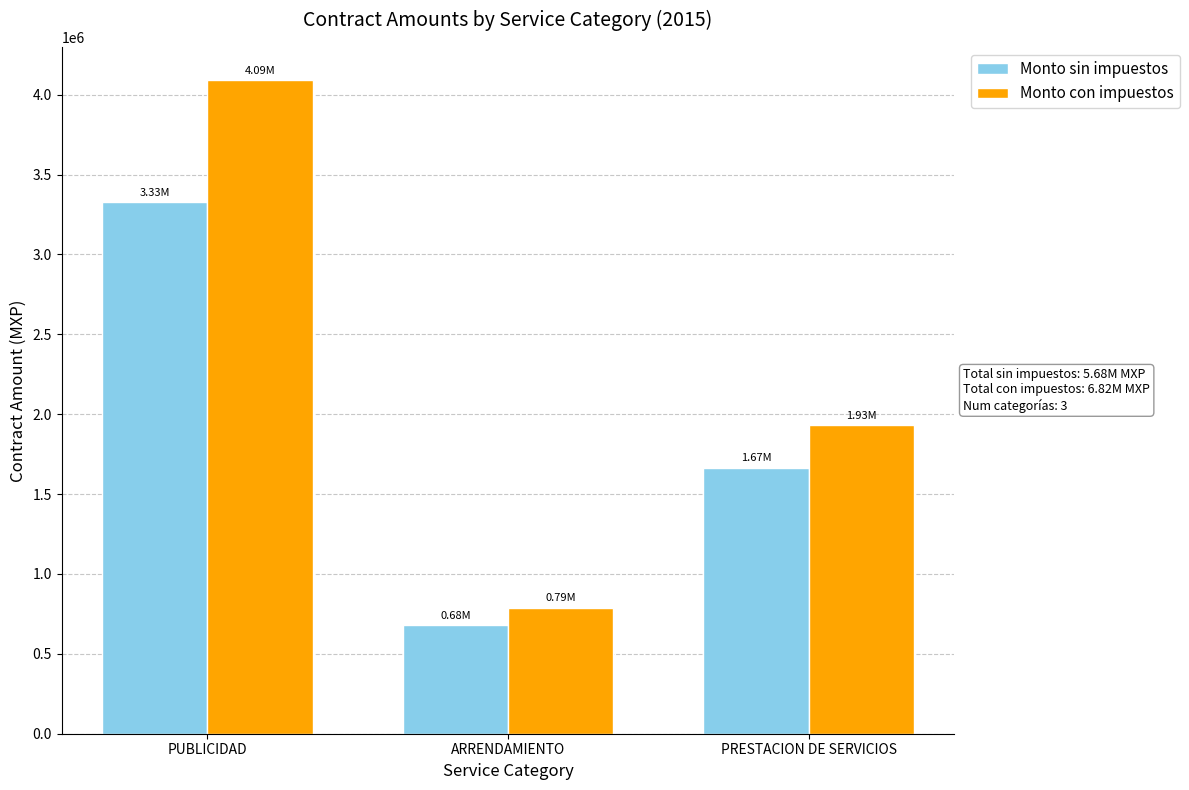

Reading left to right, list all the values displayed in this chart.

Monto sin impuestos: 3329898.0	680706.2	1665591.4
Monto con impuestos: 4094160.8	789619.2	1932056.1